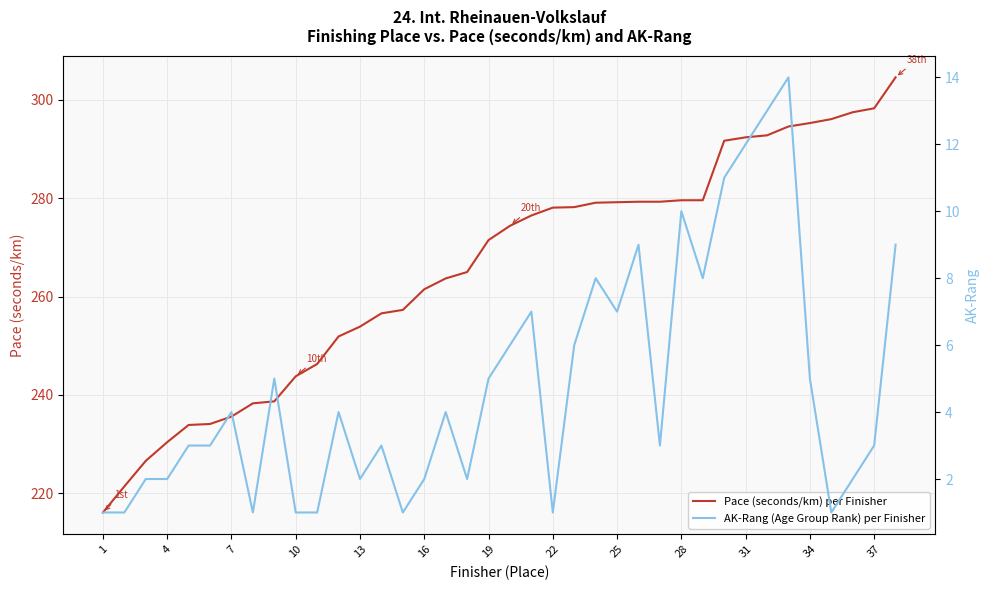

The Pace (seconds/km) per Finisher series shows 421.8 at 16. True or false?

False